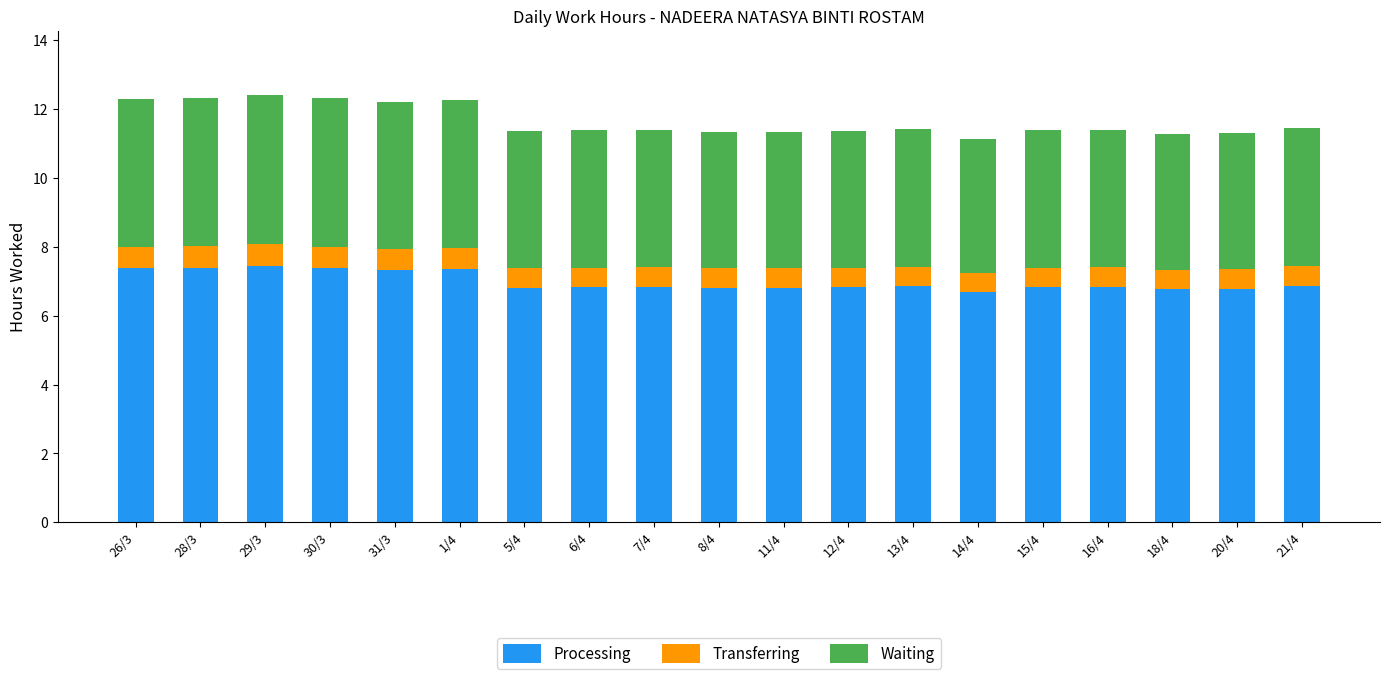

How many data points does each series have?

19